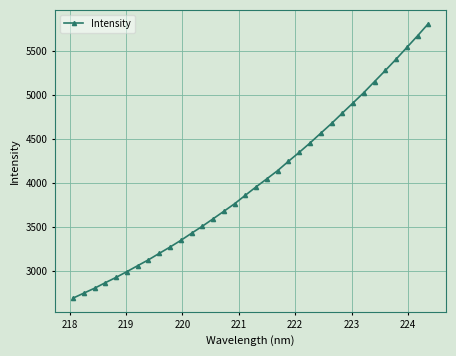

What is the difference between the maximum and second lowest values?

3057.4